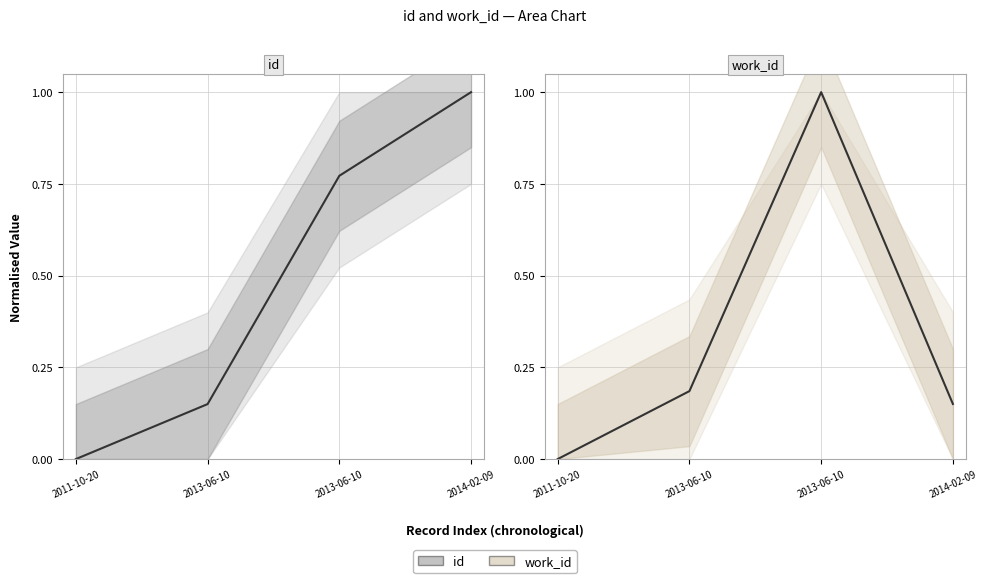

True or false: id (center) has more than 2 interior local peaks.

False